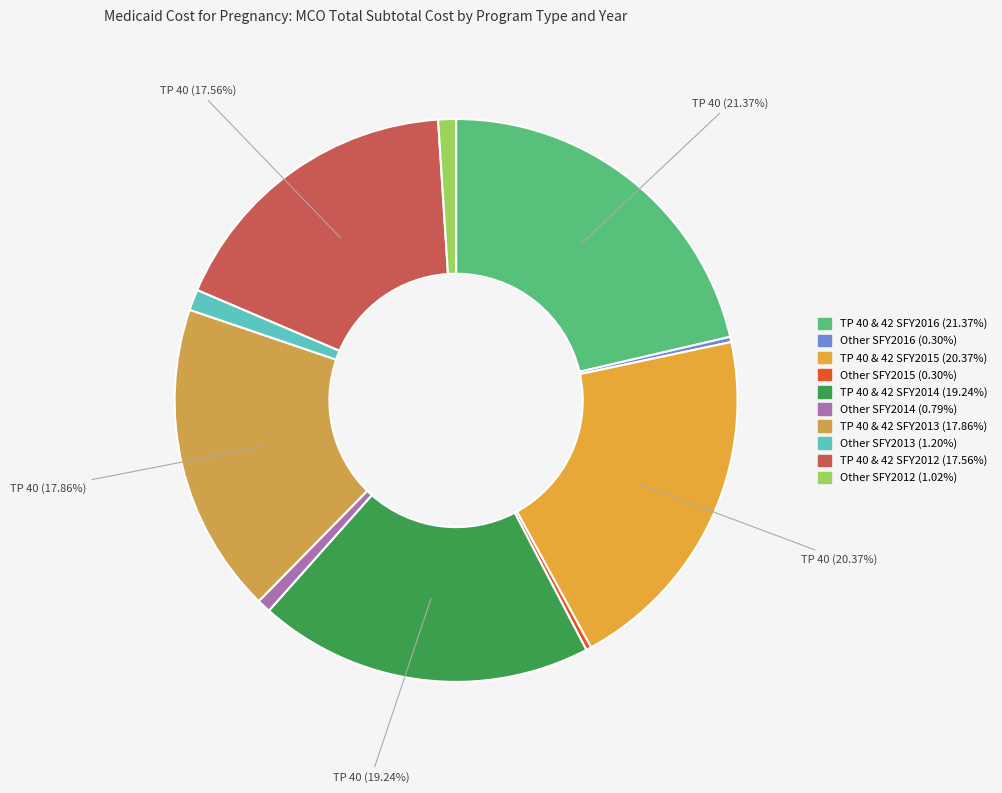

To the nearest percent, what is the difference between the largest and smallest slice percentages?

21%